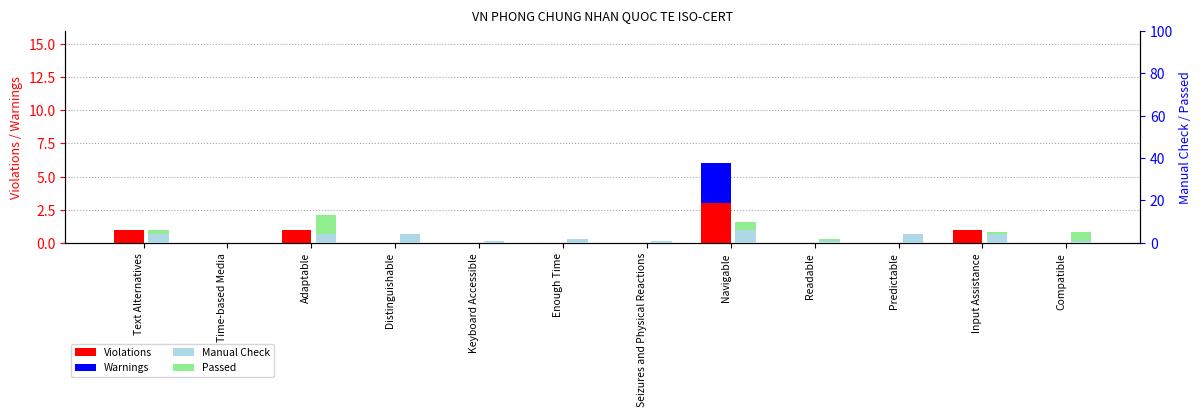

At Enough Time, list the series in order from smallest to largest.

Violations, Warnings, Passed, Manual Check